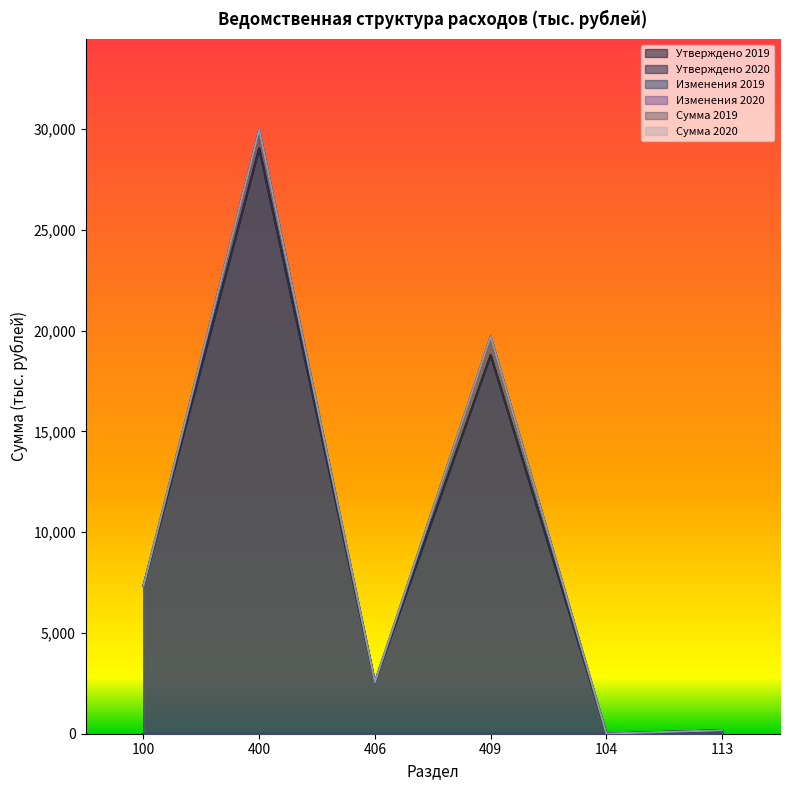

Is it true that Утверждено 2020 equals 12803.5 at 100?

False